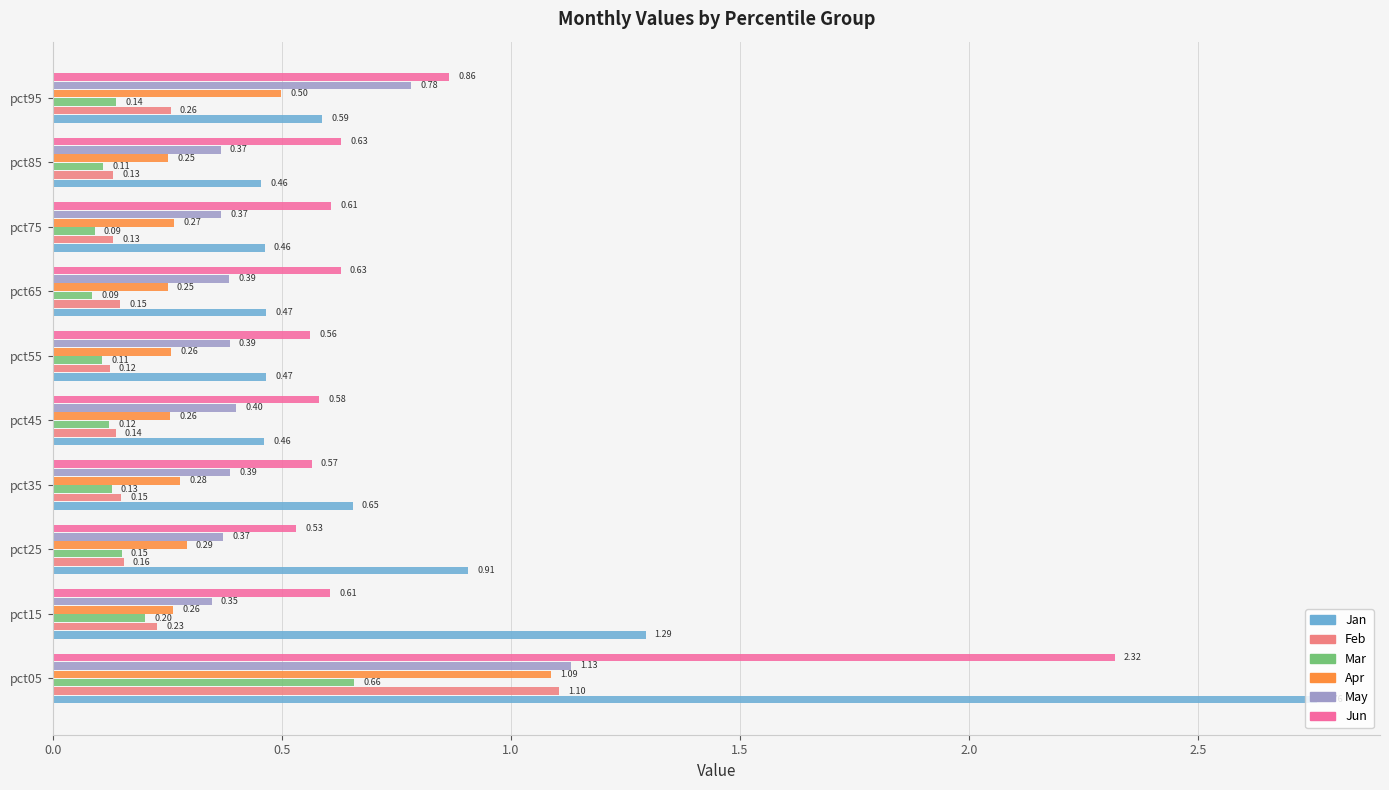

Rank the series by their maximum value, from highest to lowest.

Jan, Jun, May, Feb, Apr, Mar